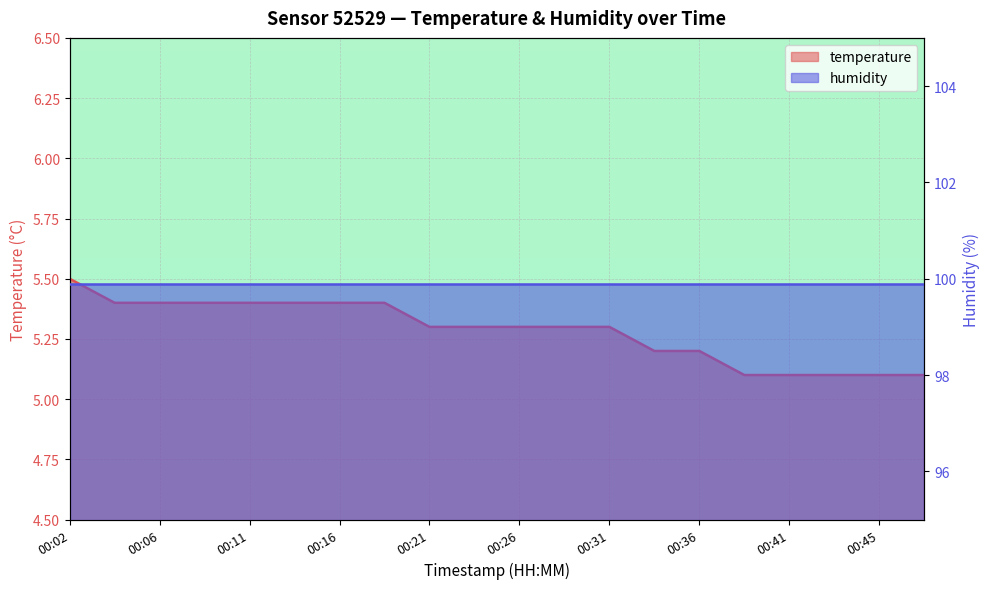

What is the average value?

5.3